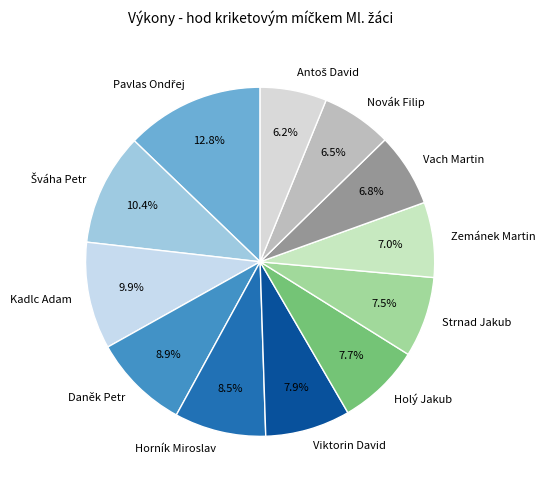

What is the total percentage of Kadlc Adam and Viktorin David?

17.8%